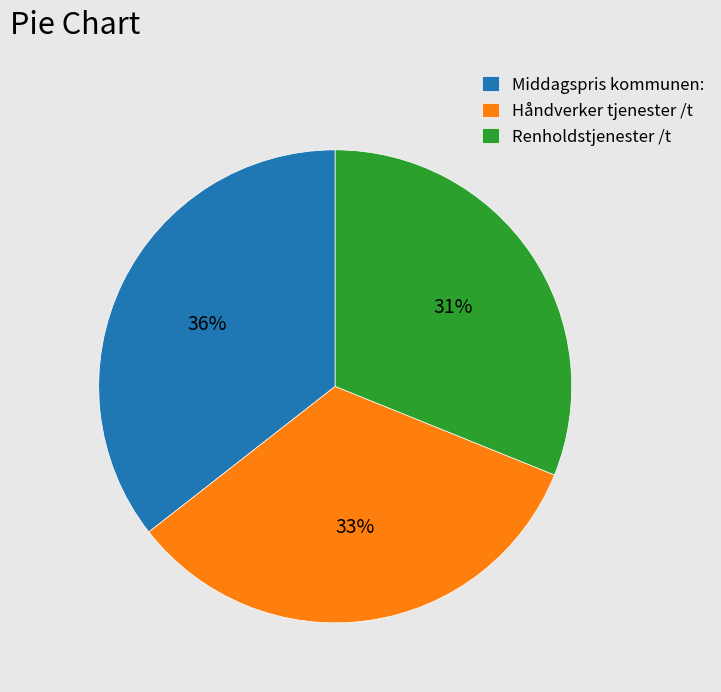

Does Renholdstjenester /t account for over 50% of the chart?

No